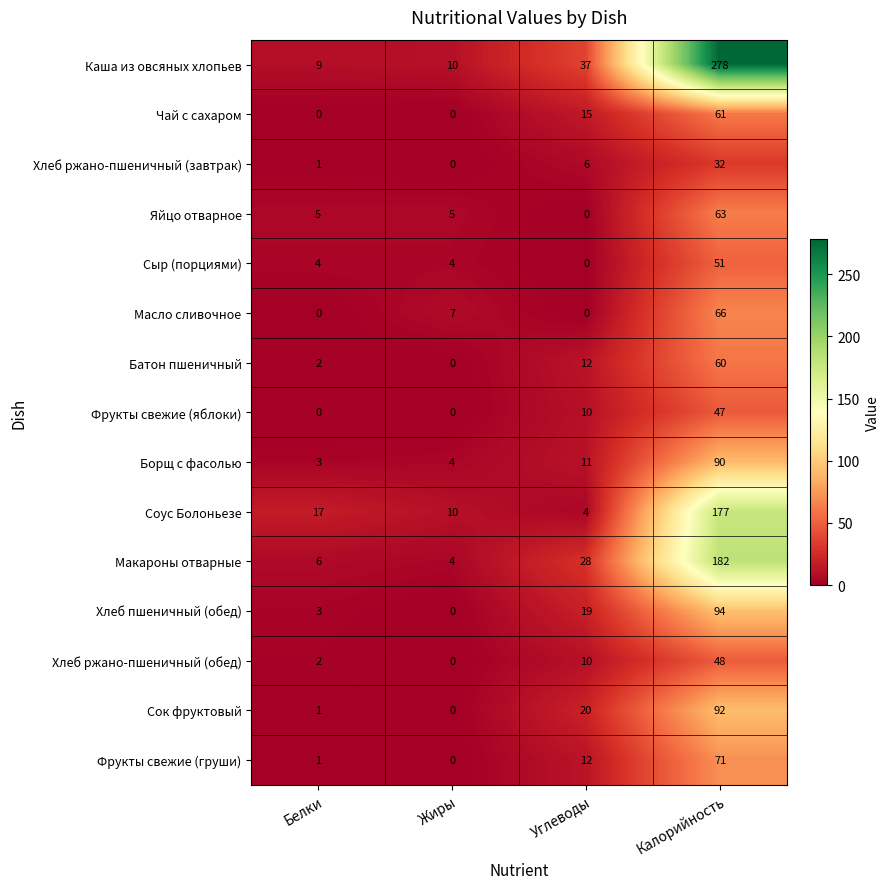

Which category has the highest value across all series?

Калорийность